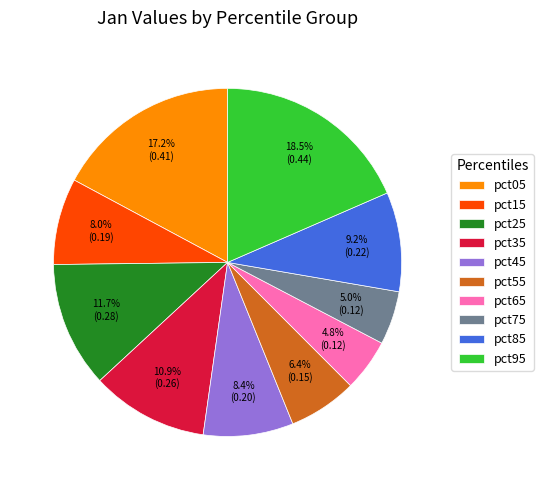

To the nearest percent, what is the average slice percentage?

10%